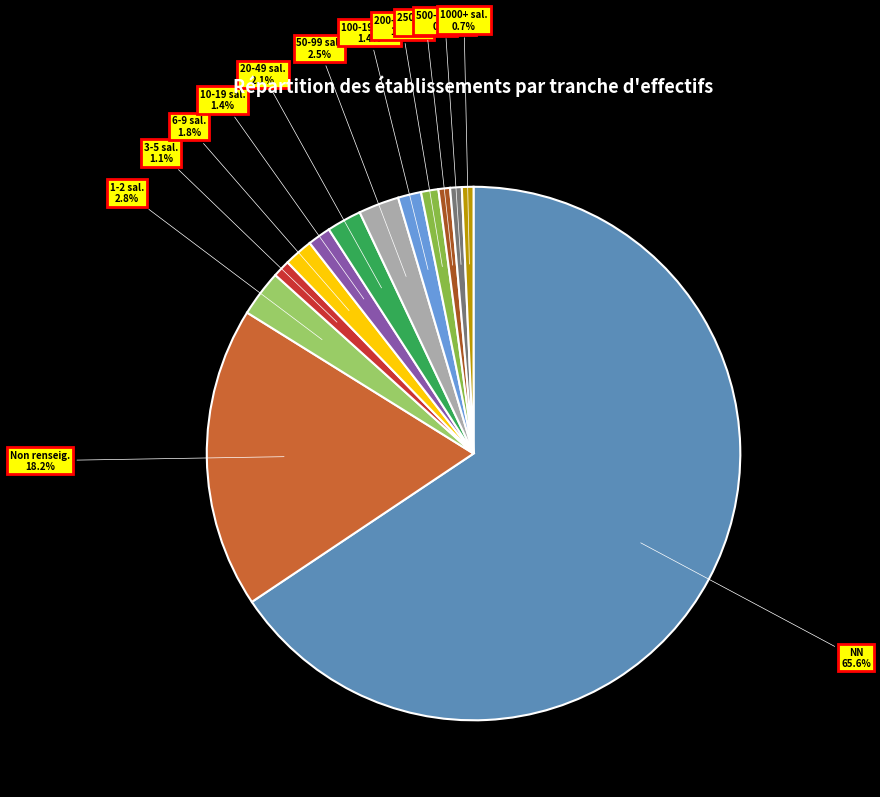

Approximately how many times larger is the value at 10-19 sal. compared to 6-9 sal.?

0.8